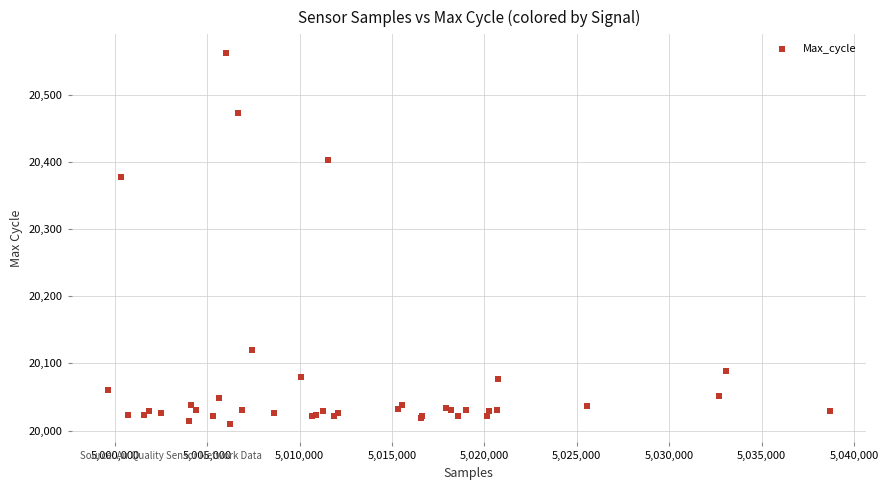

What Y value in the scatter plot is closest to 20286?

20378